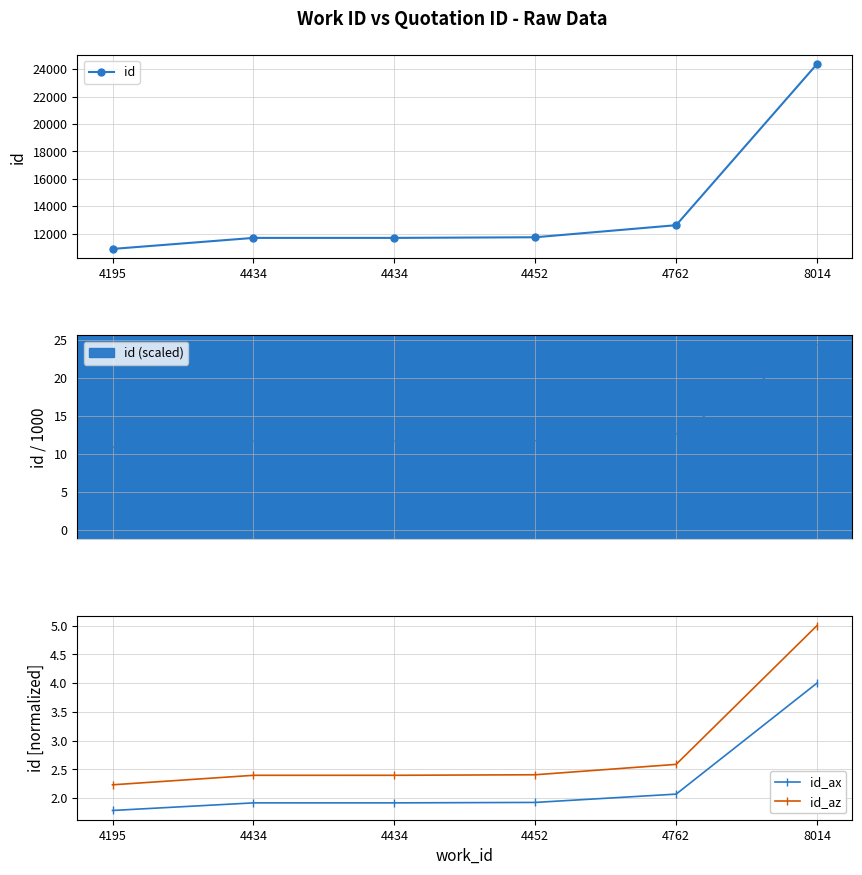

The id series shows 34912.6 at 8014. True or false?

False